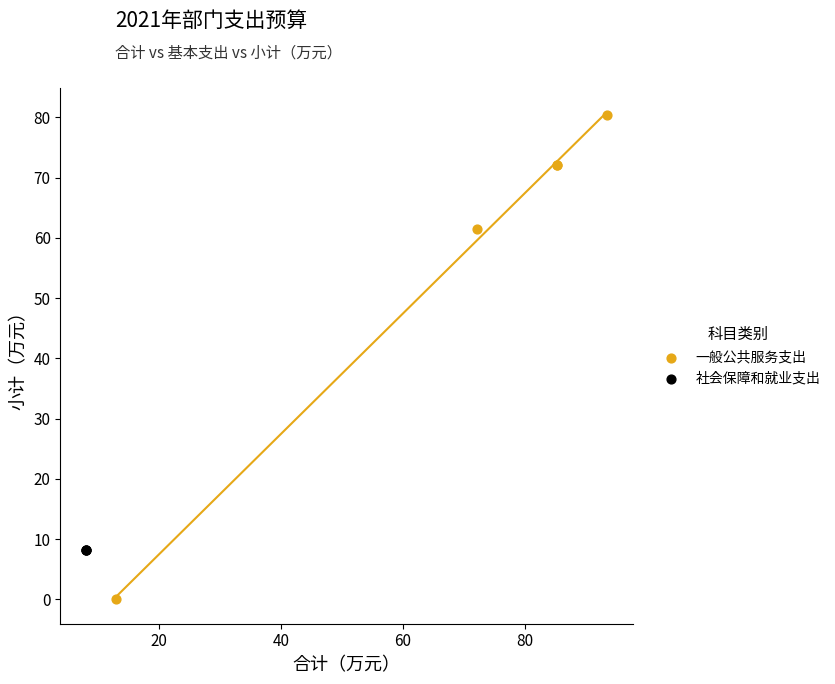

Which series contains the lowest Y value?

一般公共服务支出